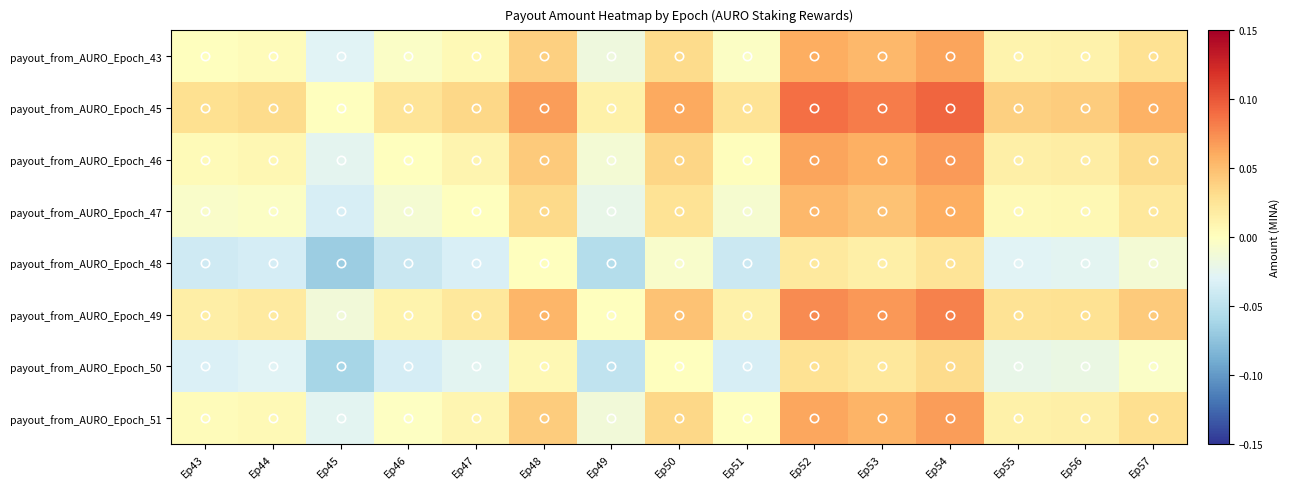

Between Ep52 and Ep51, which is larger?

Ep52